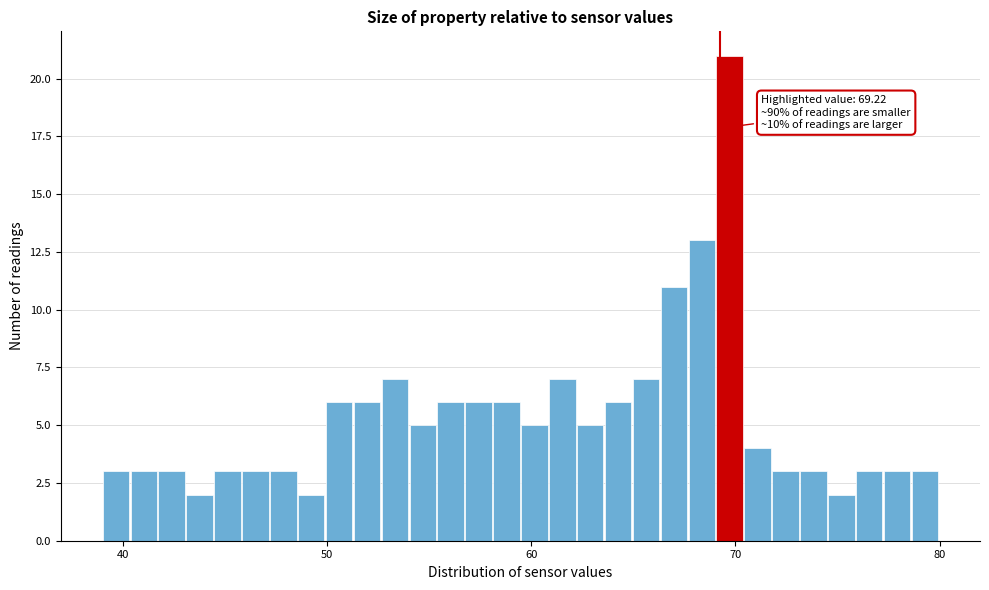

Read against the x-axis, roughly where is the centre of the tallest bar?

70